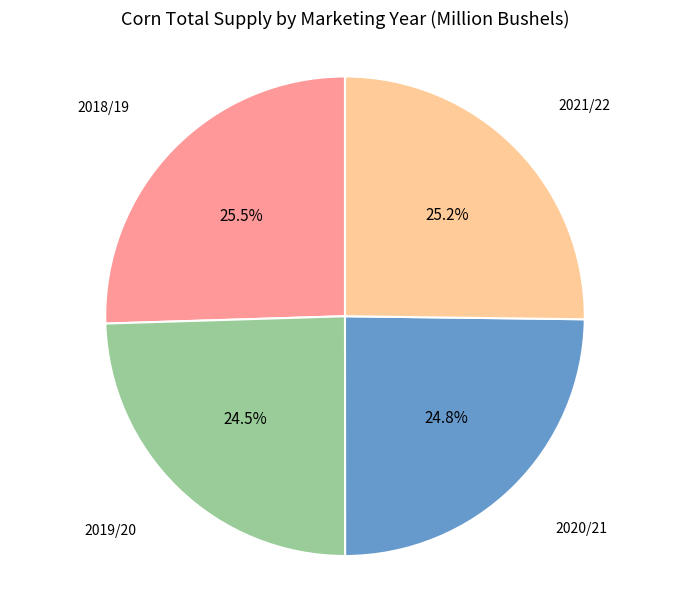

Does any single category account for the majority?

No